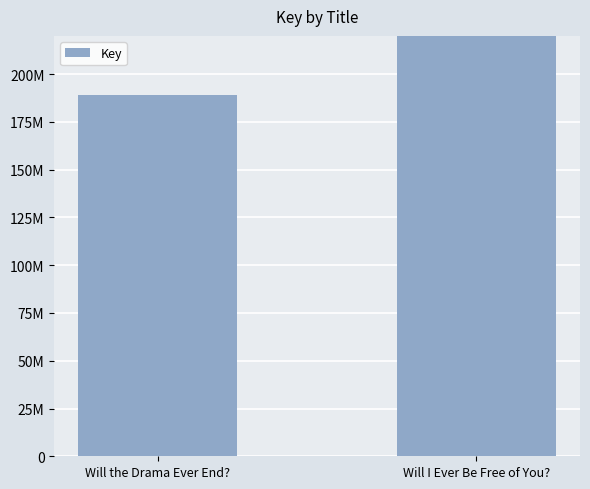

Which has a higher value, Will the Drama Ever End? or Will I Ever Be Free of You??

Will I Ever Be Free of You?